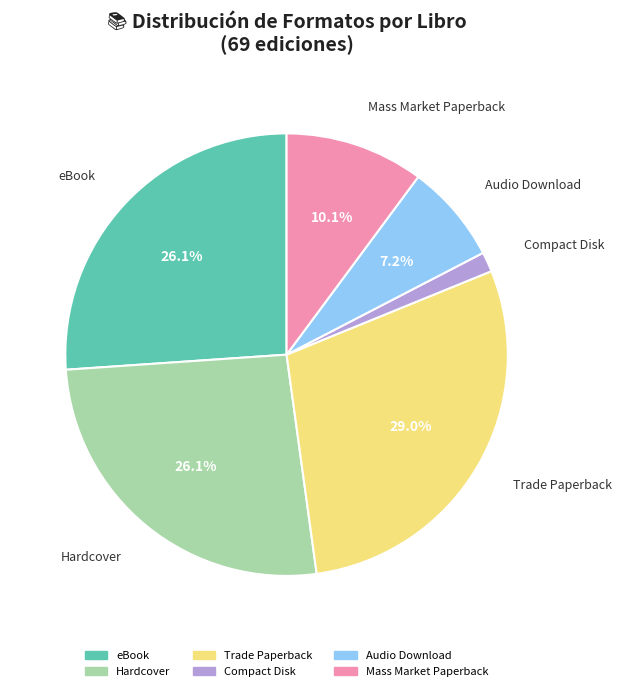

Count the number of slices in the pie.

6